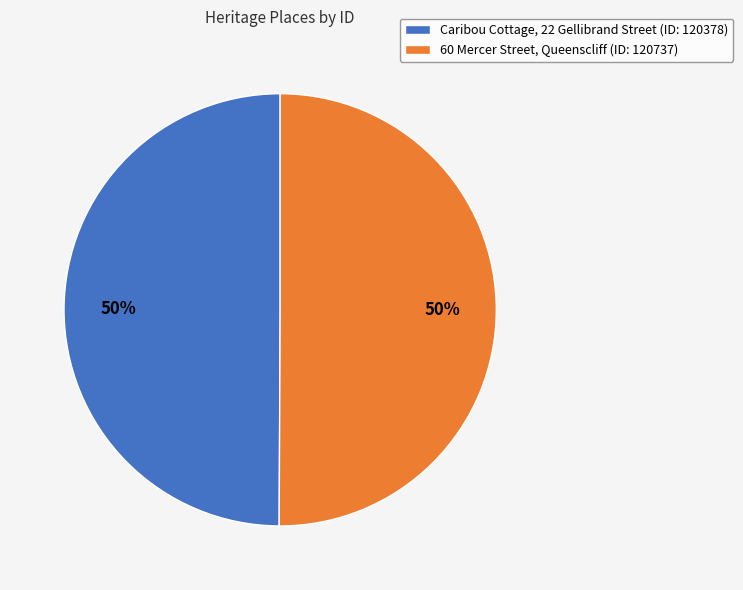

Combined, do 60 Mercer Street, Queenscliff (ID: 120737) and Caribou Cottage, 22 Gellibrand Street (ID: 120378) account for over 50%?

Yes